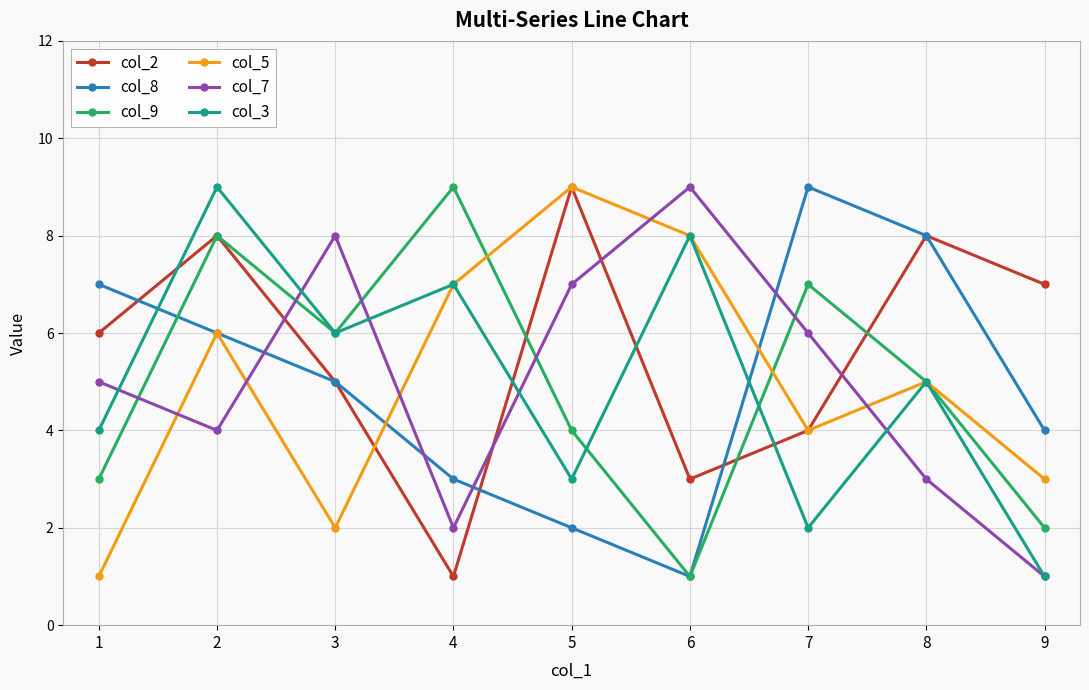

What is the greatest value displayed?

9